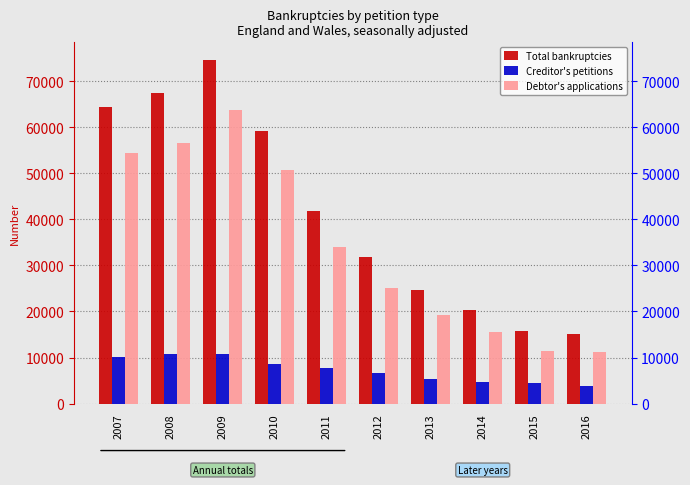

What is the greatest value displayed?

74671